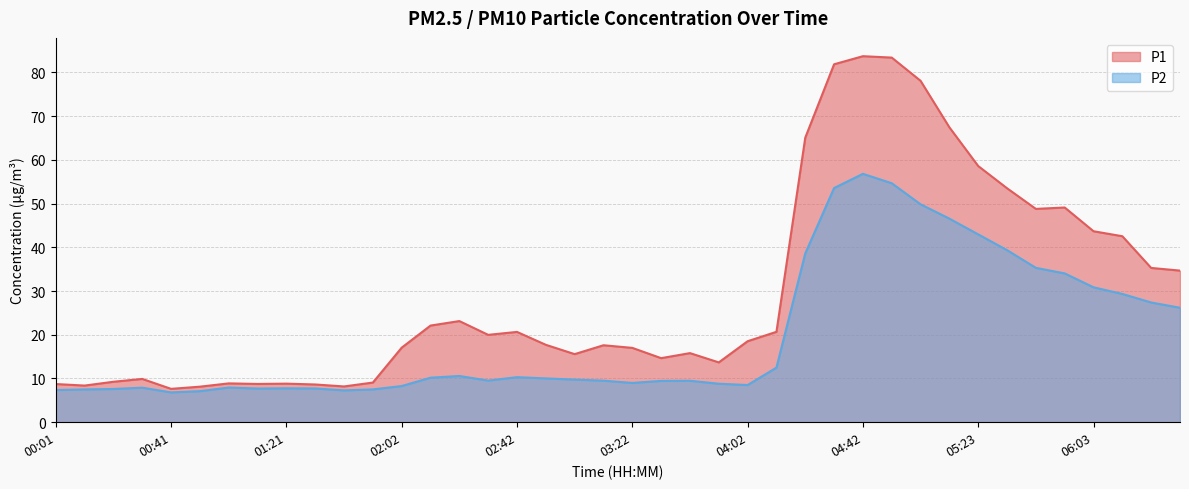

List the series in order of their peak value, highest first.

P1, P2